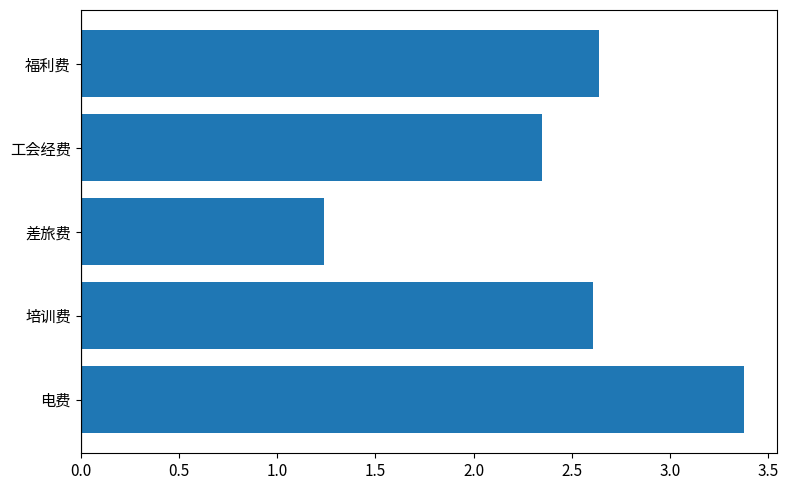

What is the sum of the values at 差旅费 and 电费?

4.6